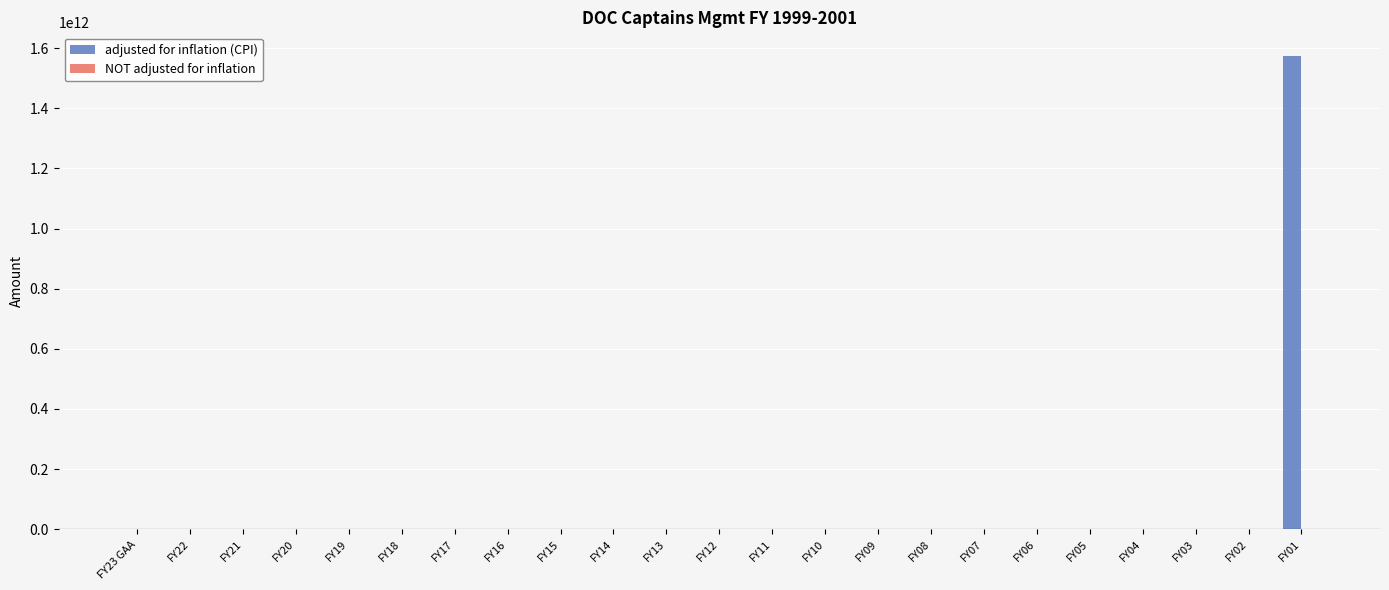

The value of adjusted for inflation (CPI) at FY07 is -564075333740. True or false?

False